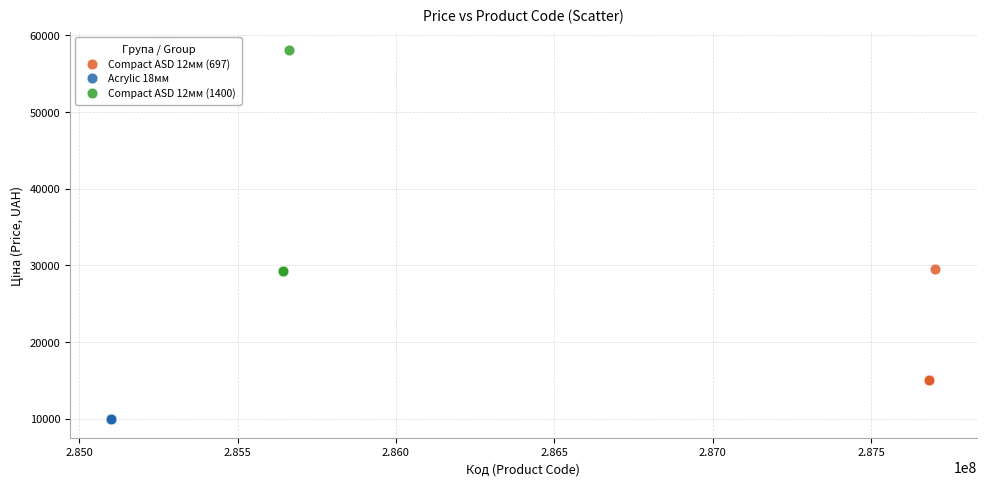

Which series contains the highest Y value?

Compact ASD 12мм (1400)